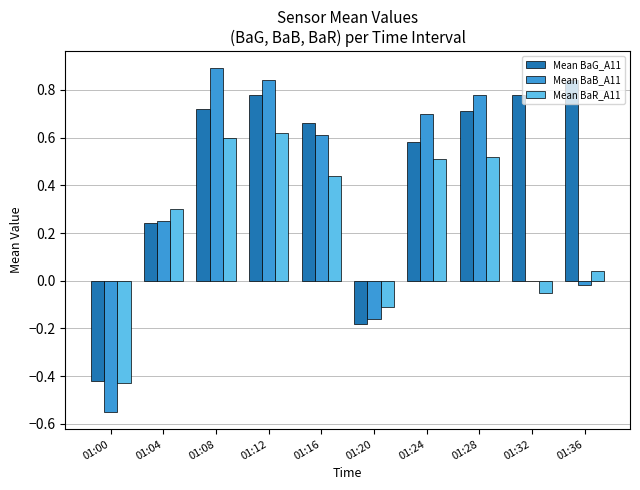

At which category does the chart reach its peak across all series?

01:08